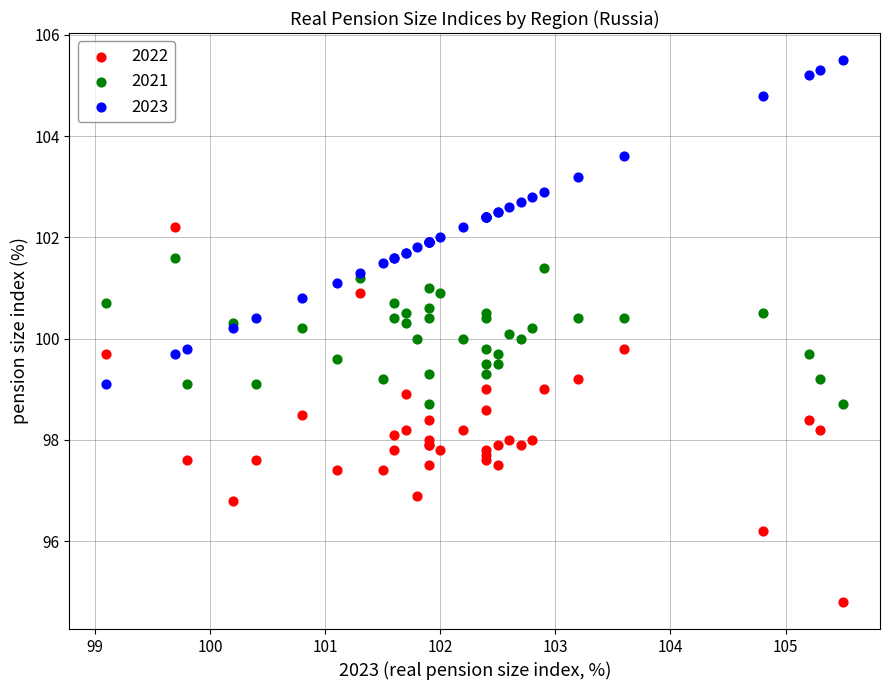

Which series reaches the minimum Y coordinate?

2022